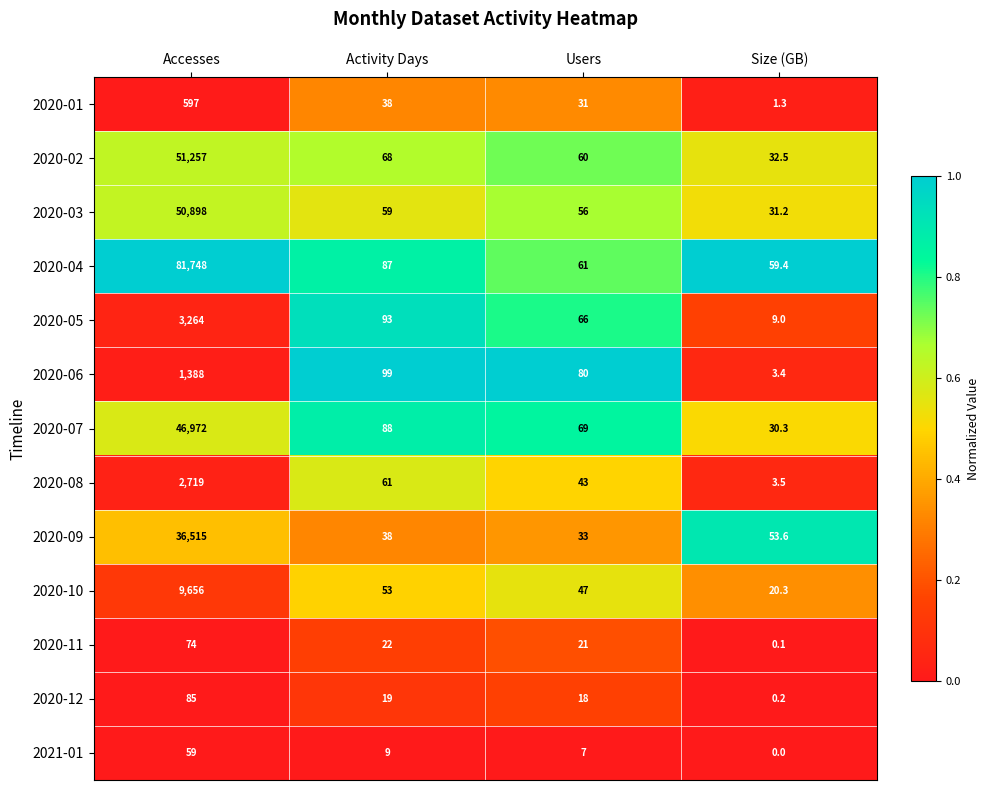

Between Activity Days and Size (GB), which series saw the biggest shift?

2020-06